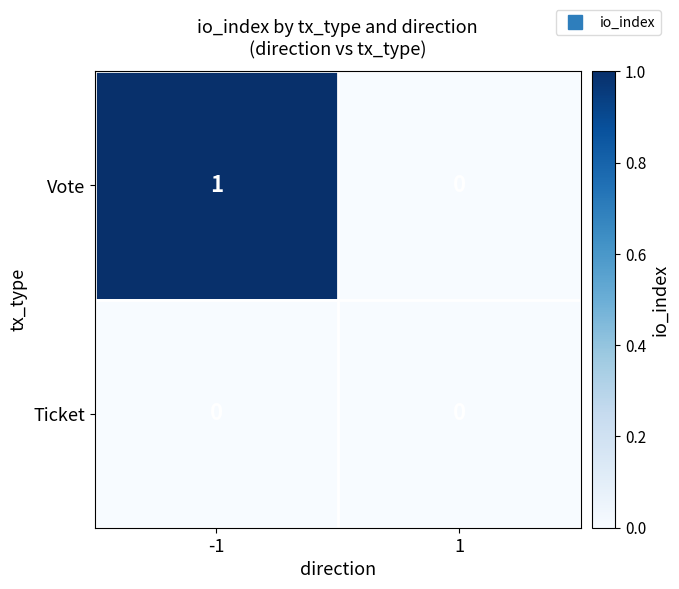

List the series in order of their peak value, lowest first.

Ticket, Vote